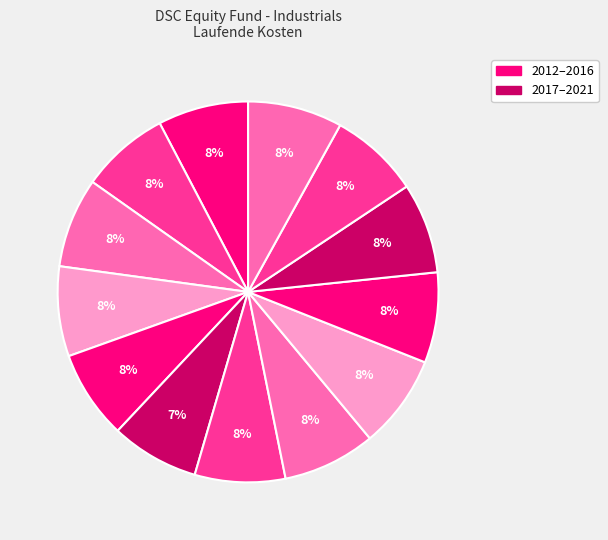

How many segments does this pie chart have?

13